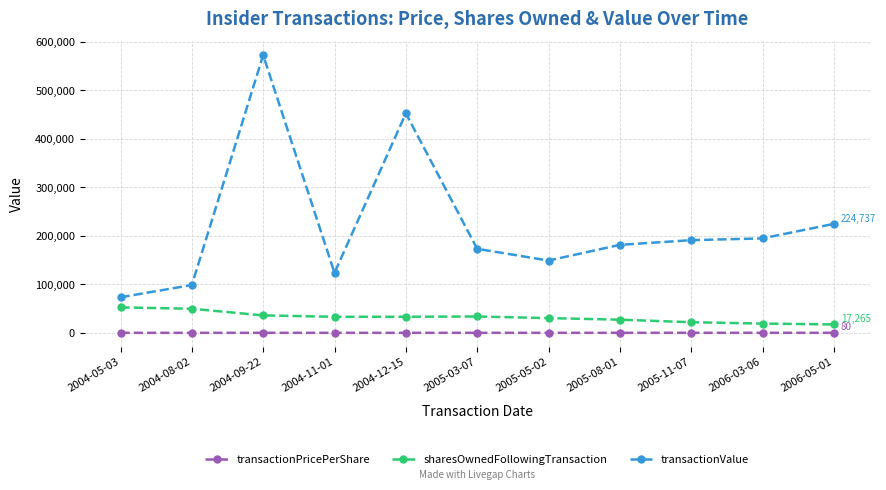

True or false: transactionPricePerShare and sharesOwnedFollowingTransaction cross at least once.

False